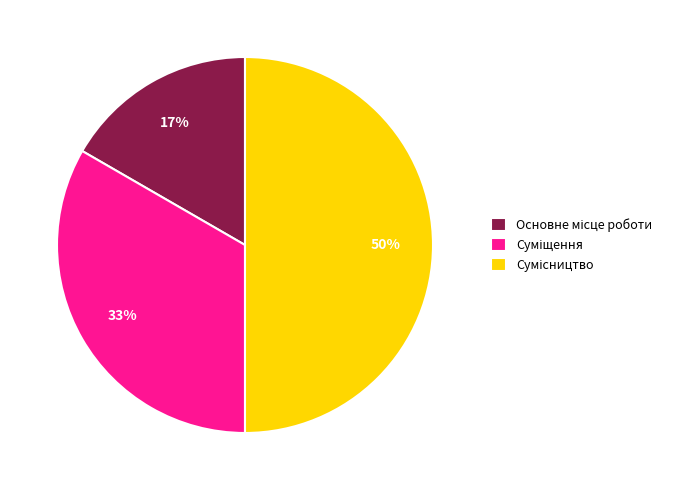

How many slices are in this pie chart?

3